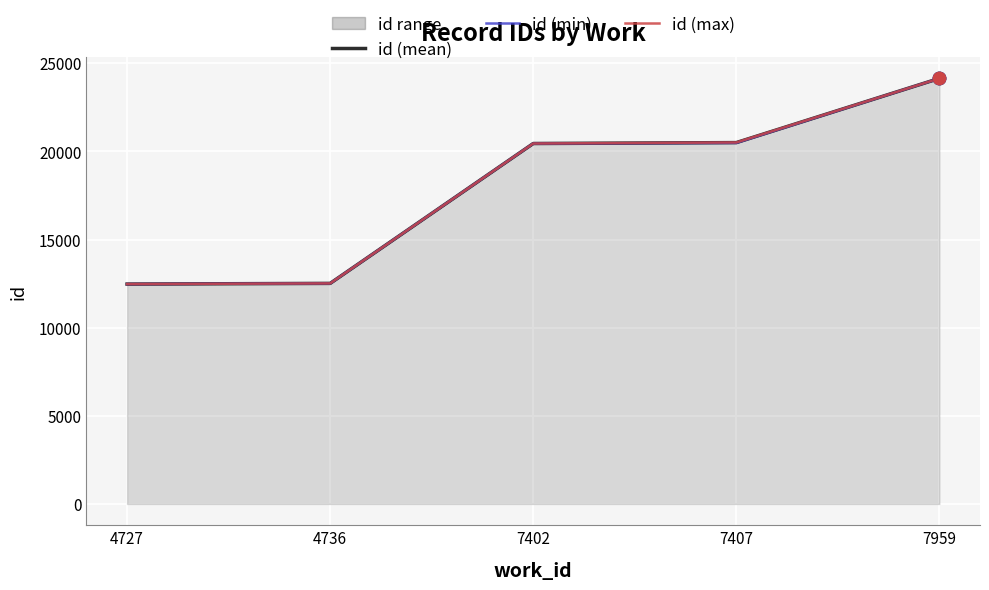

At how many categories does at least one series exceed 24104?

1